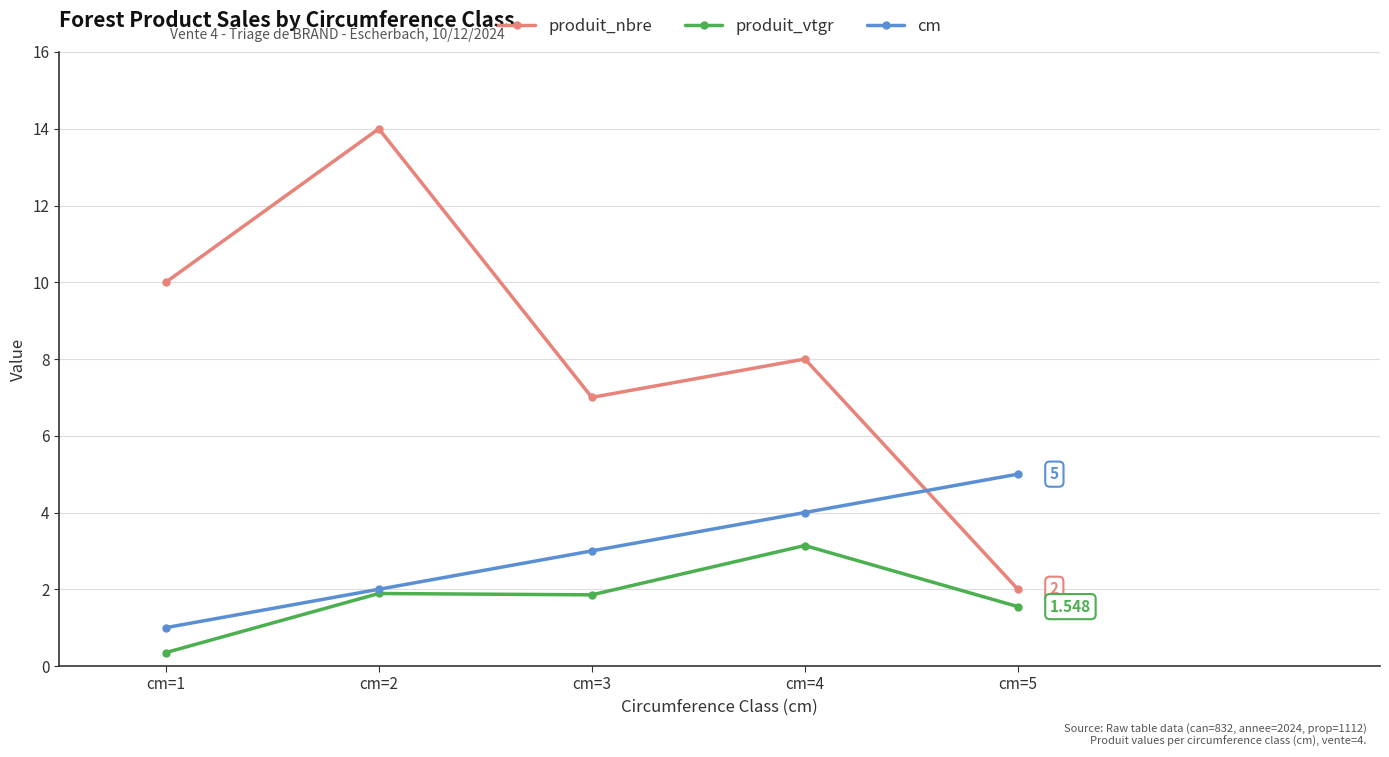

Which series has the largest range (max minus min)?

produit_nbre